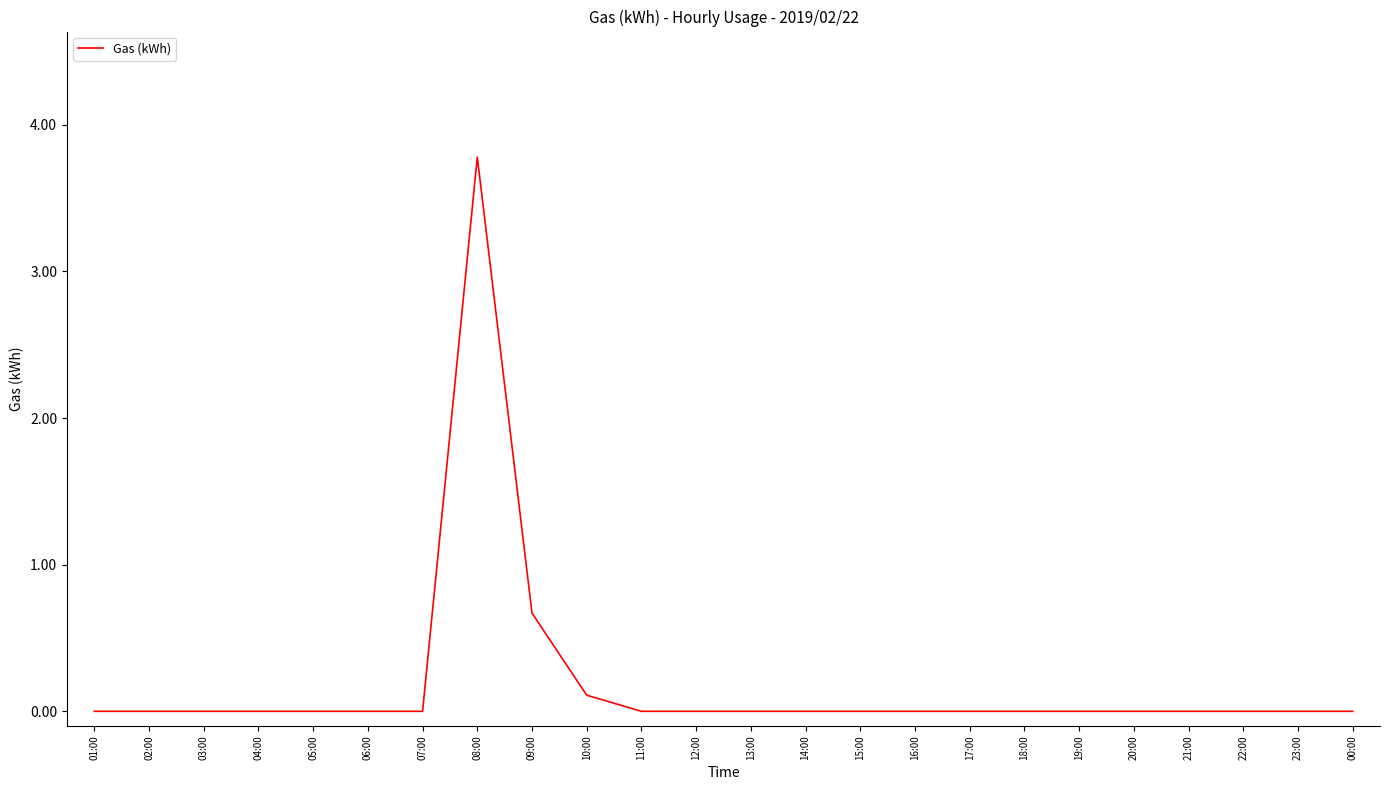

What position from the right is 10:00?

15